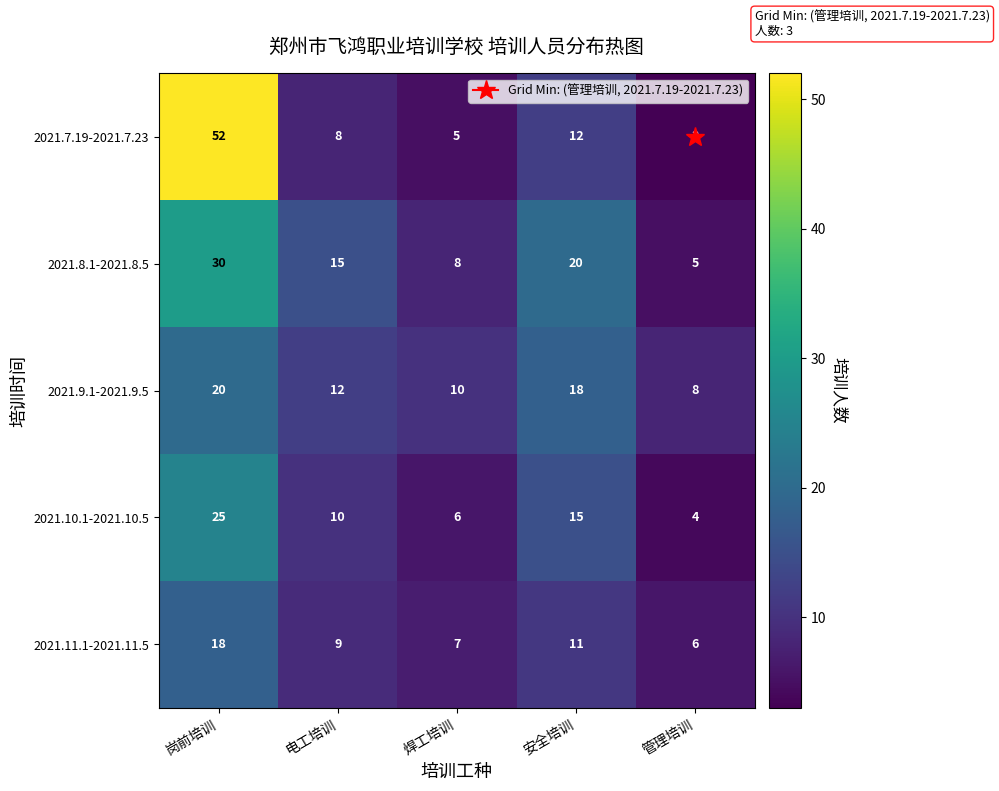

What is the minimum value shown in the chart?

3